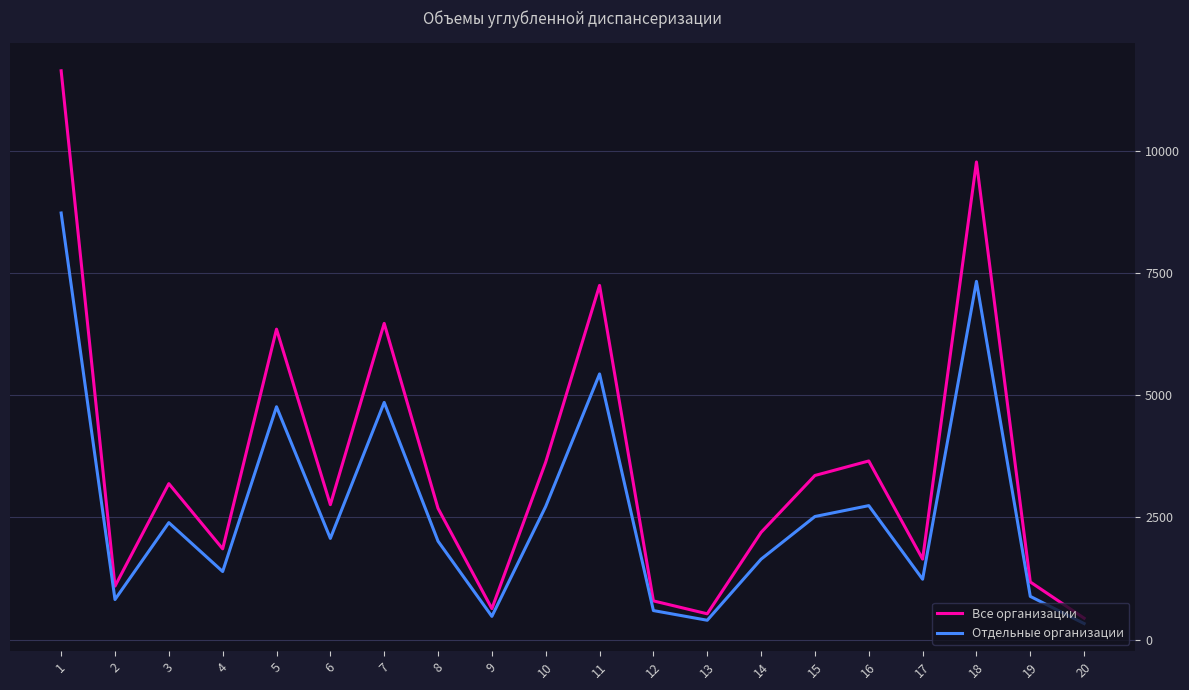

True or false: Все организации and Отдельные организации intersect in this chart.

False